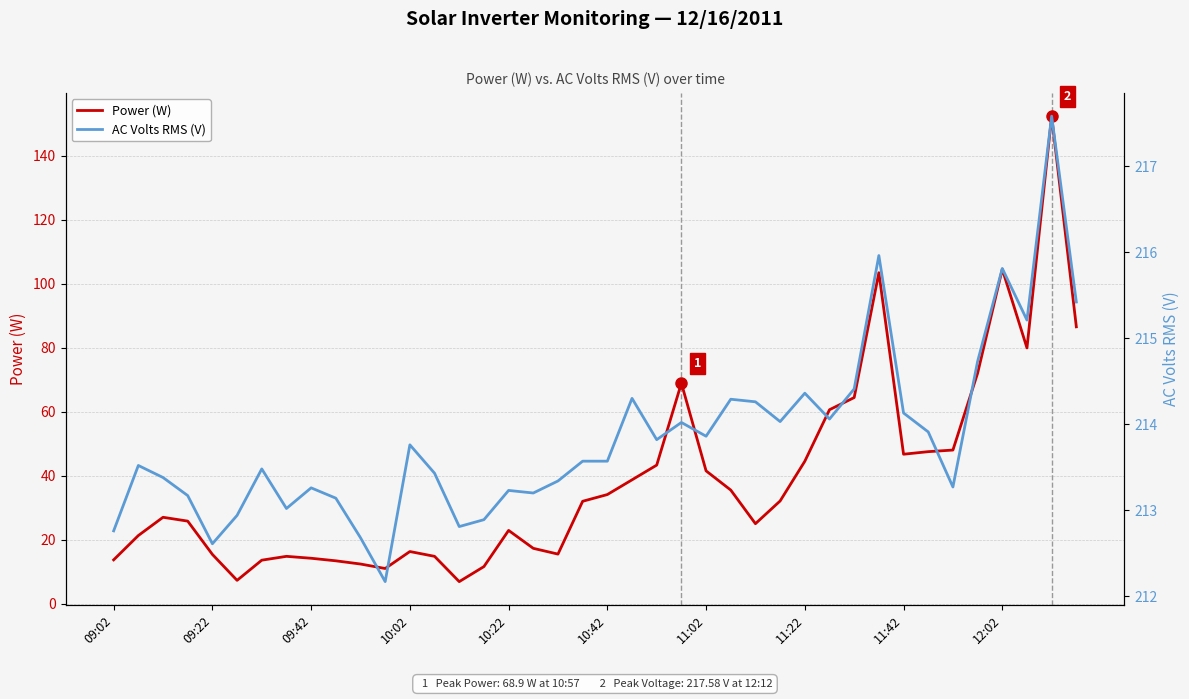

How many interior local valleys does the Power (W) series have?

7